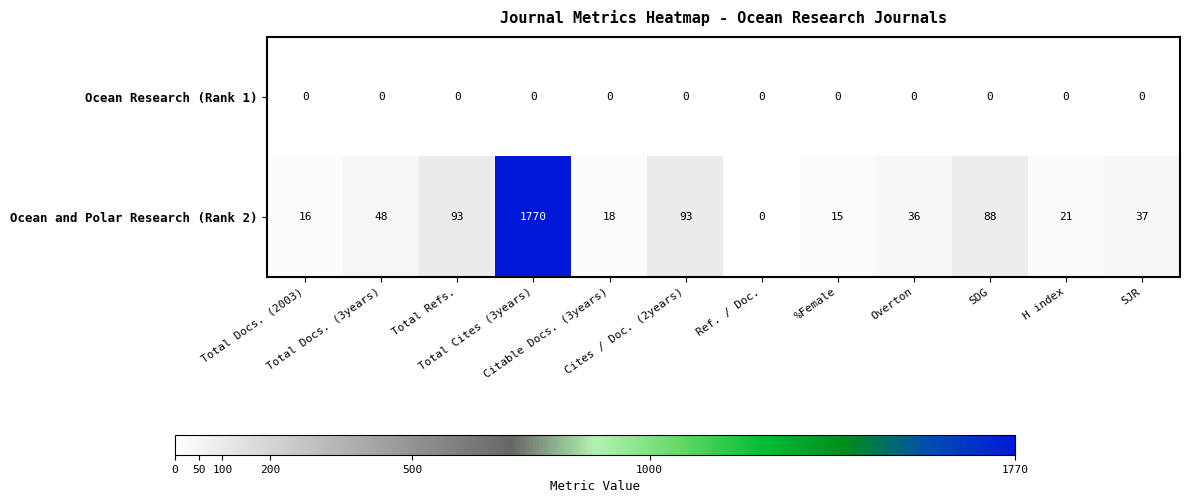

What is the highest value of the Ocean and Polar Research (Rank 2) series?

1770